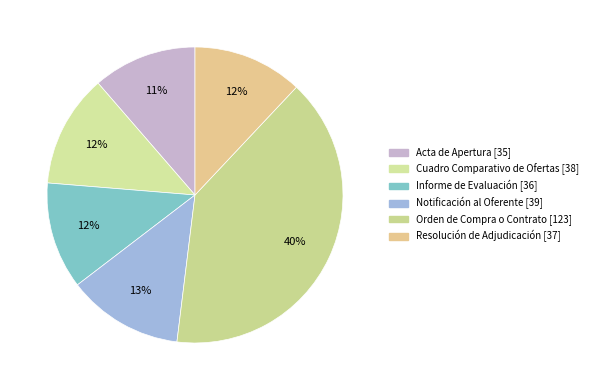

What percentage is the Acta de Apertura slice, to the nearest percent?

11%